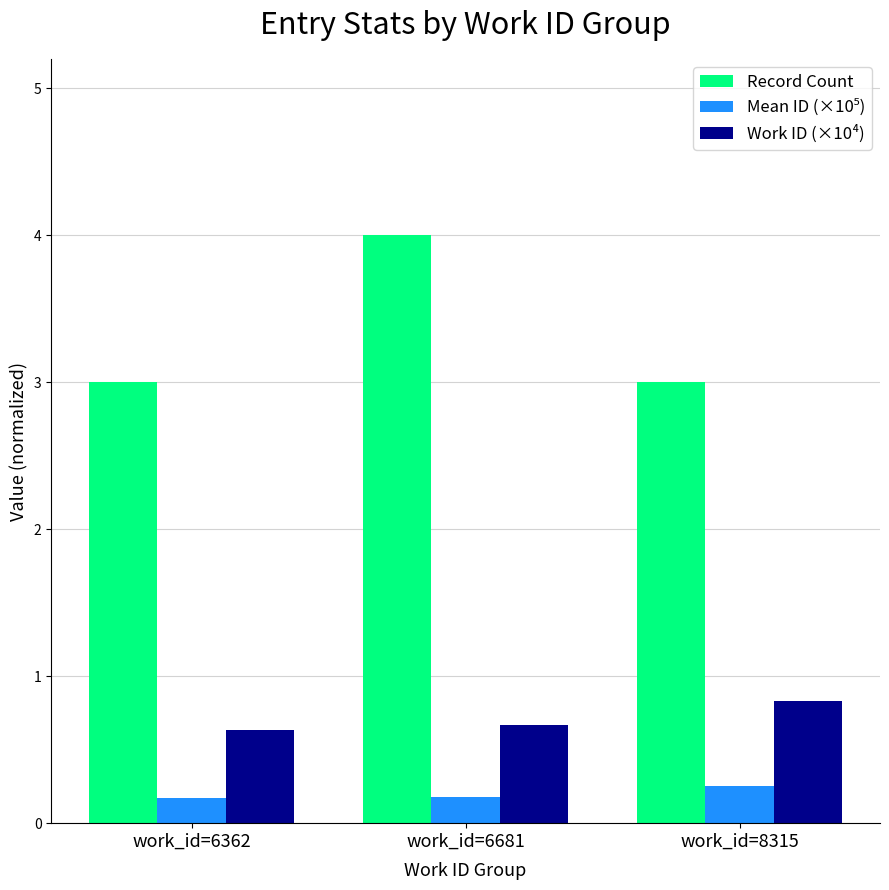

Is the value of Record Count at work_id=6362 greater than the value of Work ID (×10⁴) at work_id=8315?

Yes